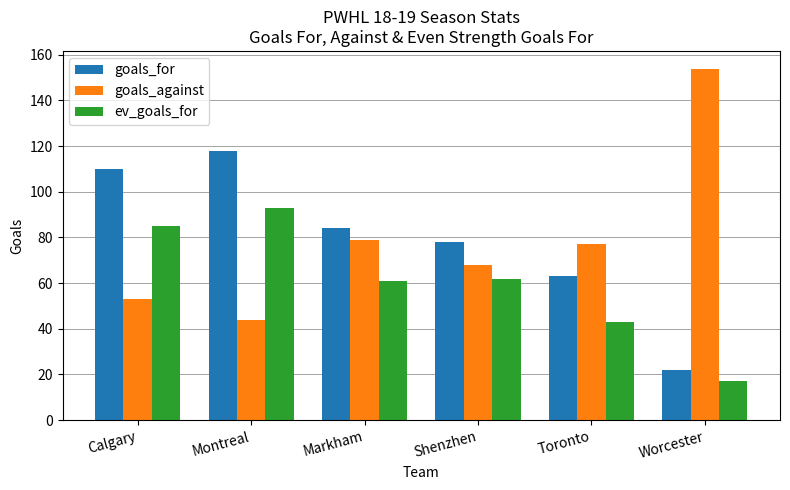

What position from the left is Calgary?

1